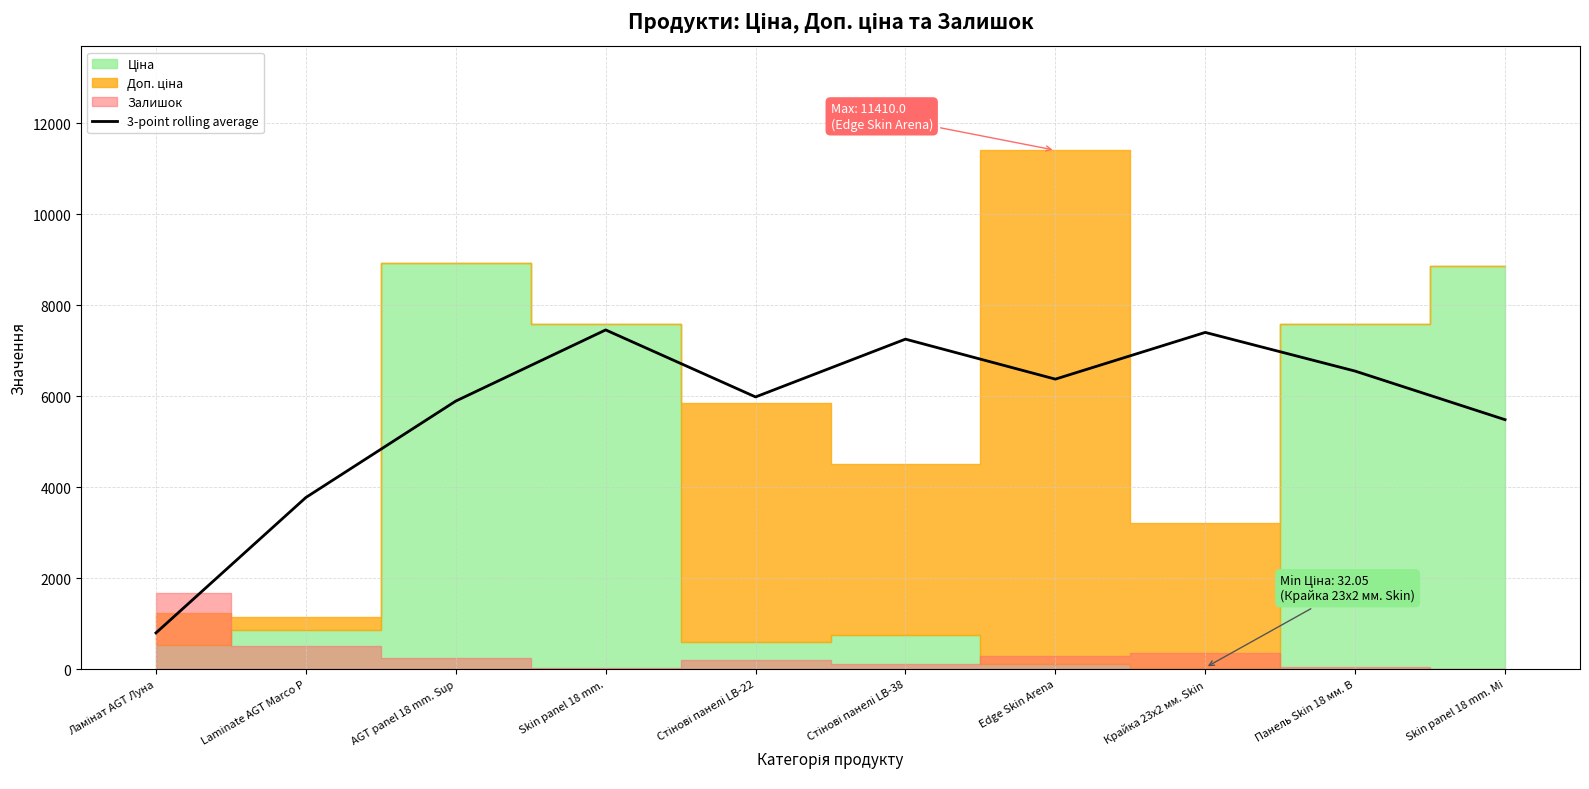

At which label does the data first exceed 6376?

Skin panel 18 mm.